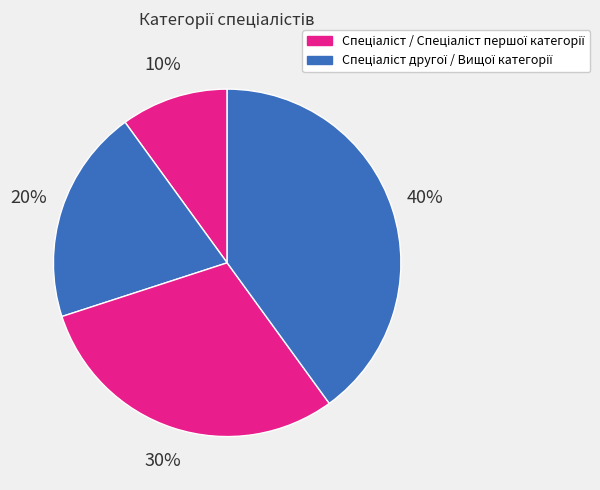

How many segments does this pie chart have?

4